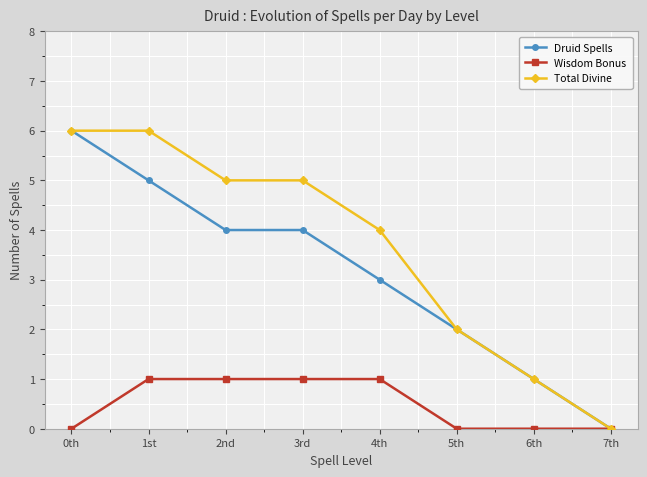

What position from the right is 4th?

4